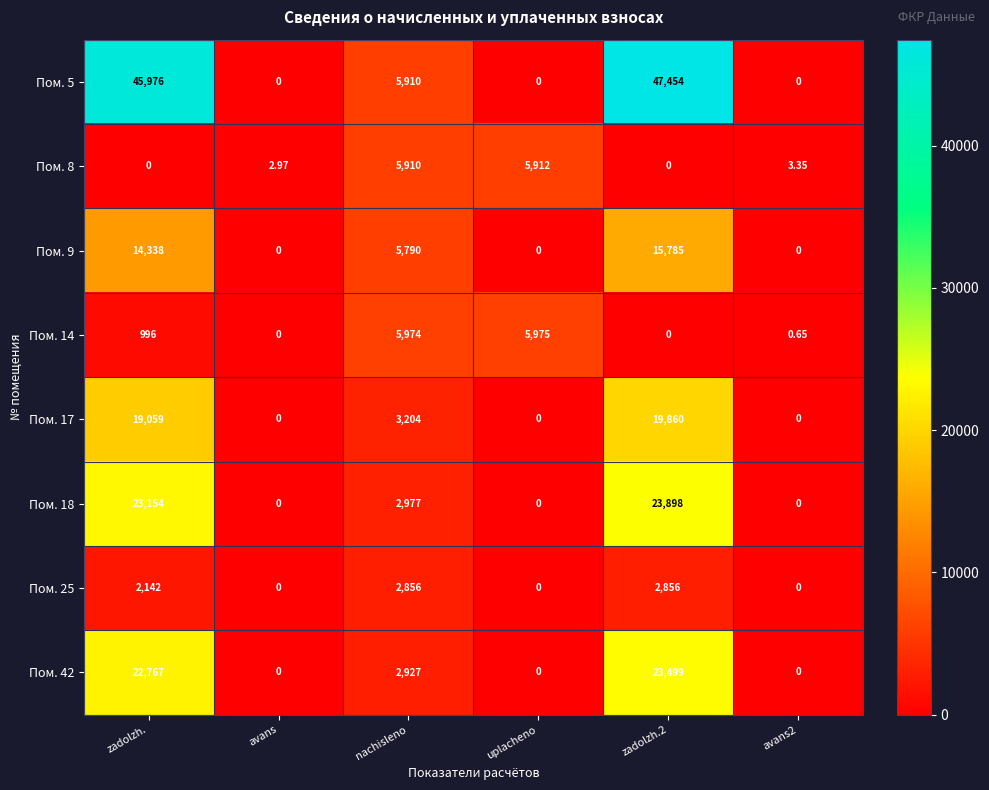

What is the total value across all series at uplacheno?

11887.0